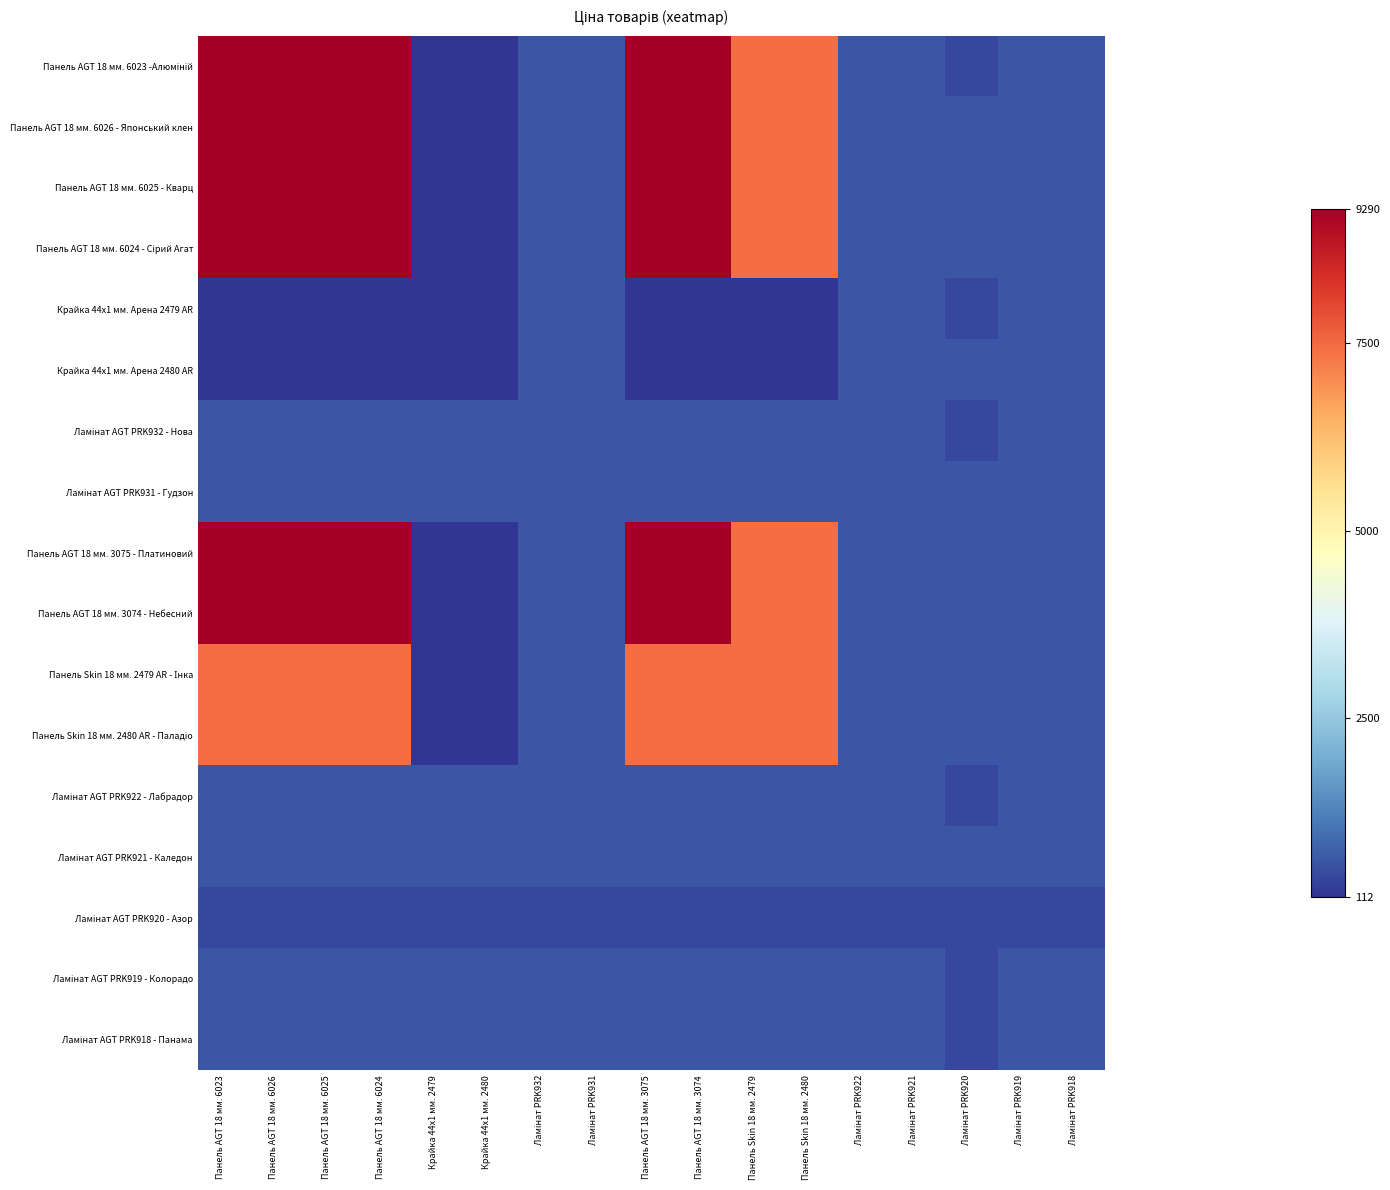

Between Панель AGT 18 мм. 6023 and Ламінат PRK922, which series saw the biggest shift?

Панель AGT 18 мм. 6023 -Алюміній